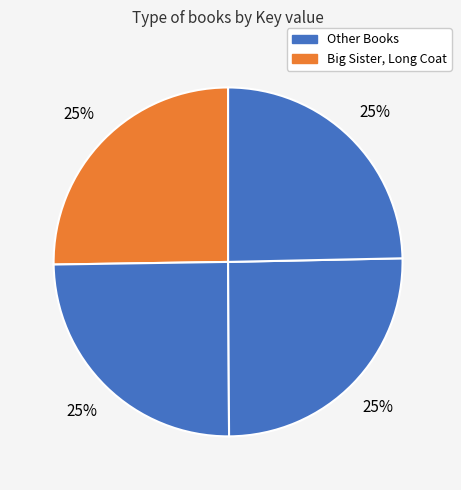

Count the number of slices in the pie.

4